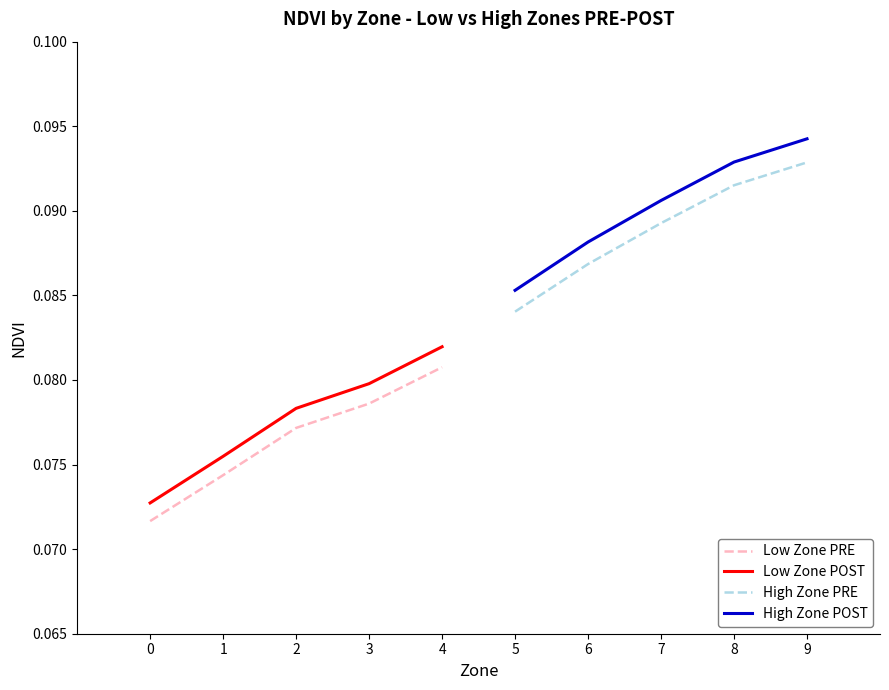

What is the minimum value for Low Zone POST?

0.1